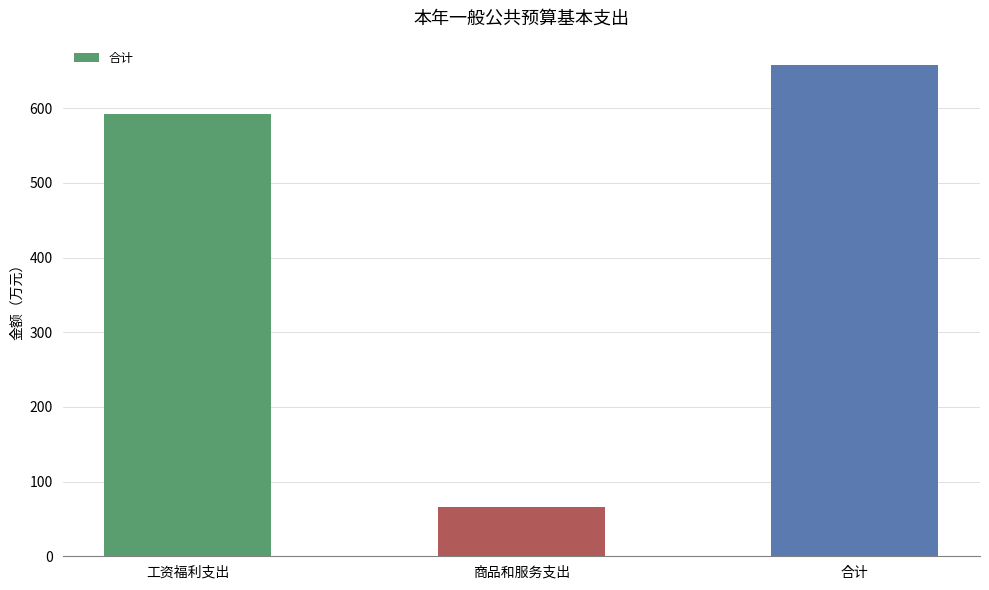

What is the sum of all values?

1315.3